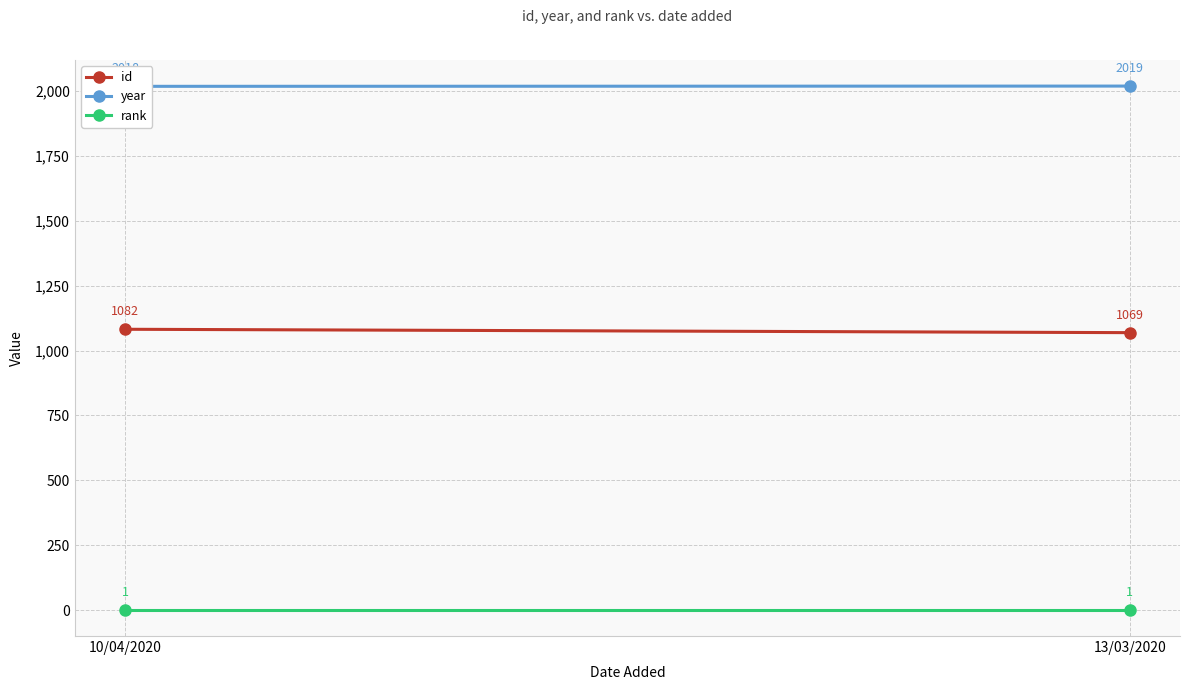

At which category is the sum across all series the highest?

10/04/2020